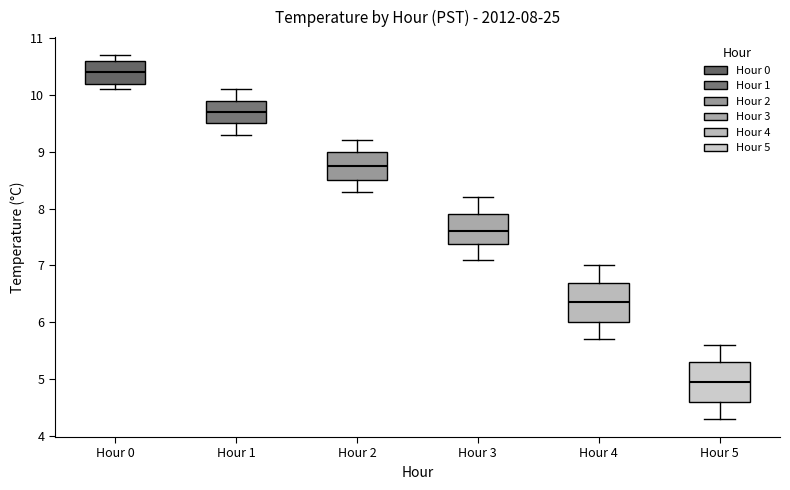

Which box has the highest median line?

Hour 0